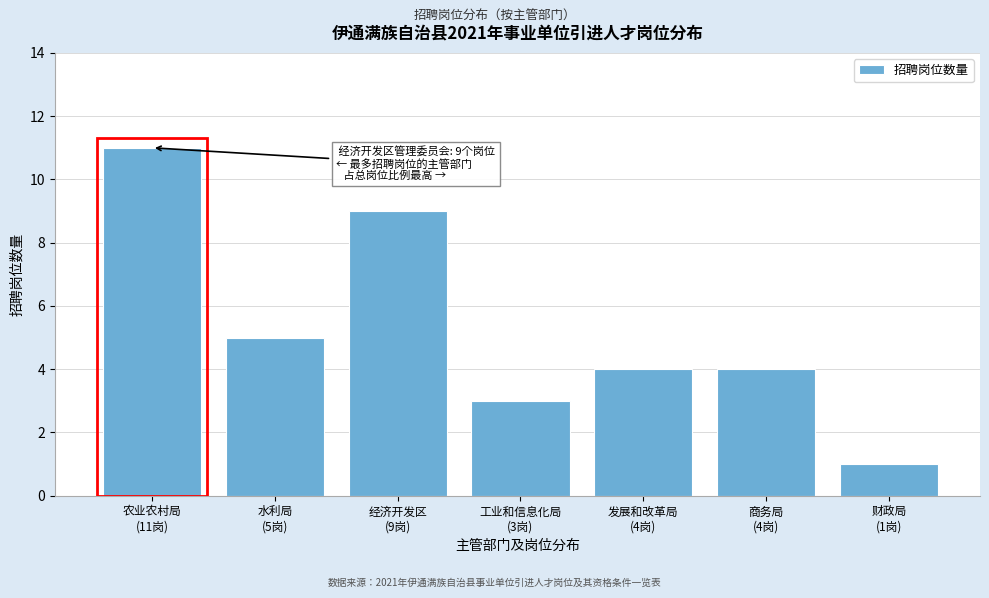

Reading right to left, transcribe all the data shown in this chart.

1	4	4	3	9	5	11